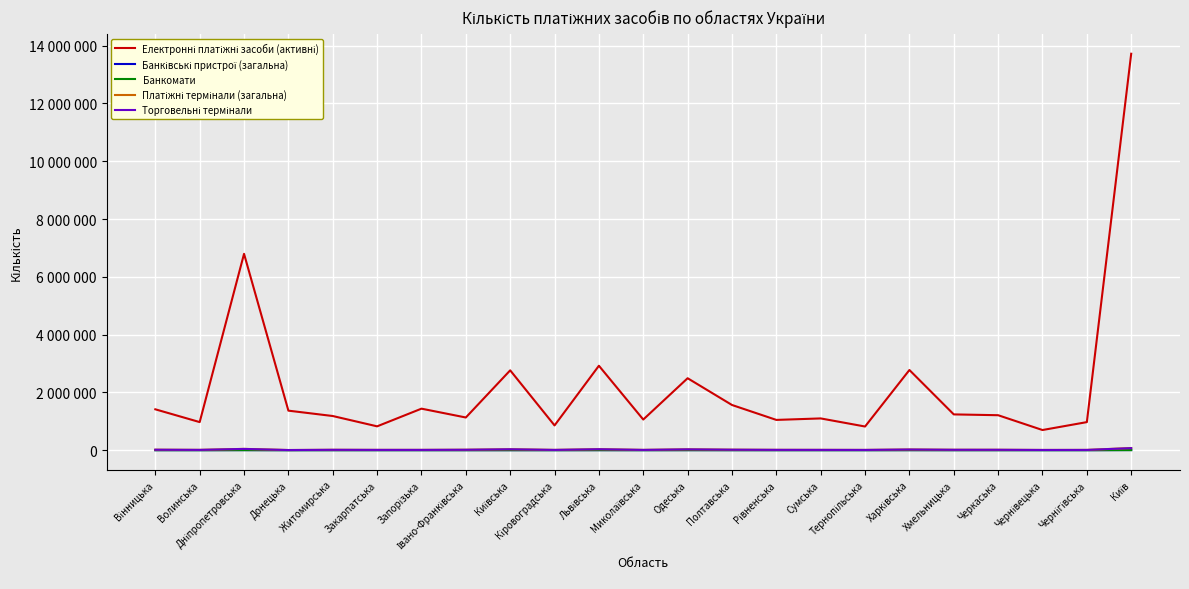

What is the sum of the Банкомати values at Київська and Чернівецька?

797